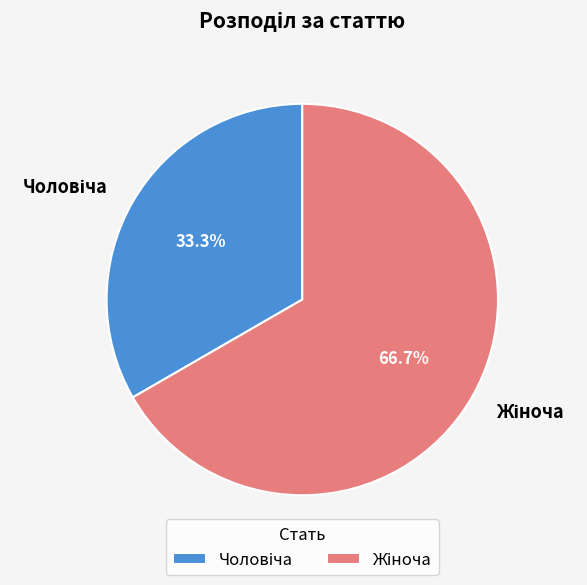

Does any single category account for the majority?

Yes